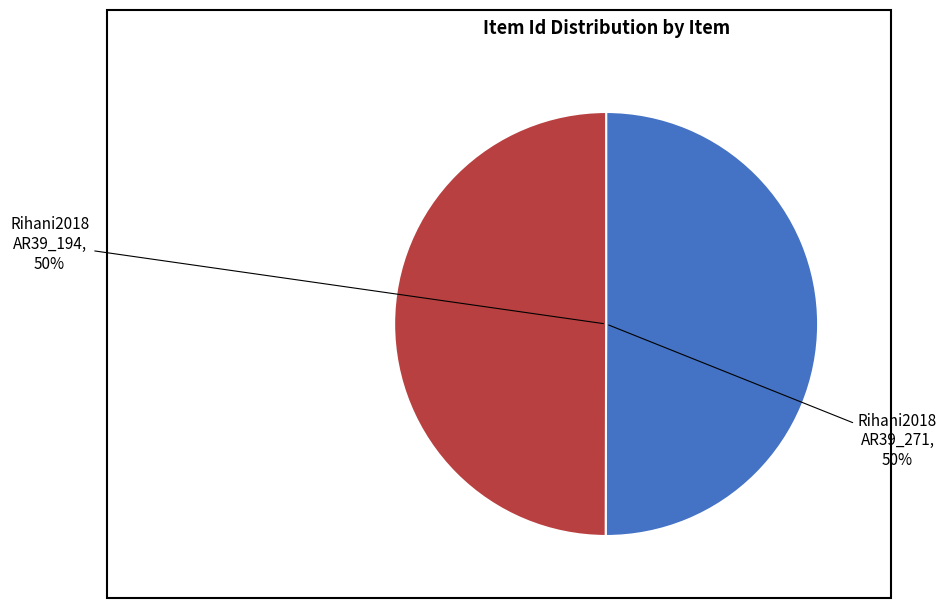

To the nearest percent, what is the average slice percentage?

50%